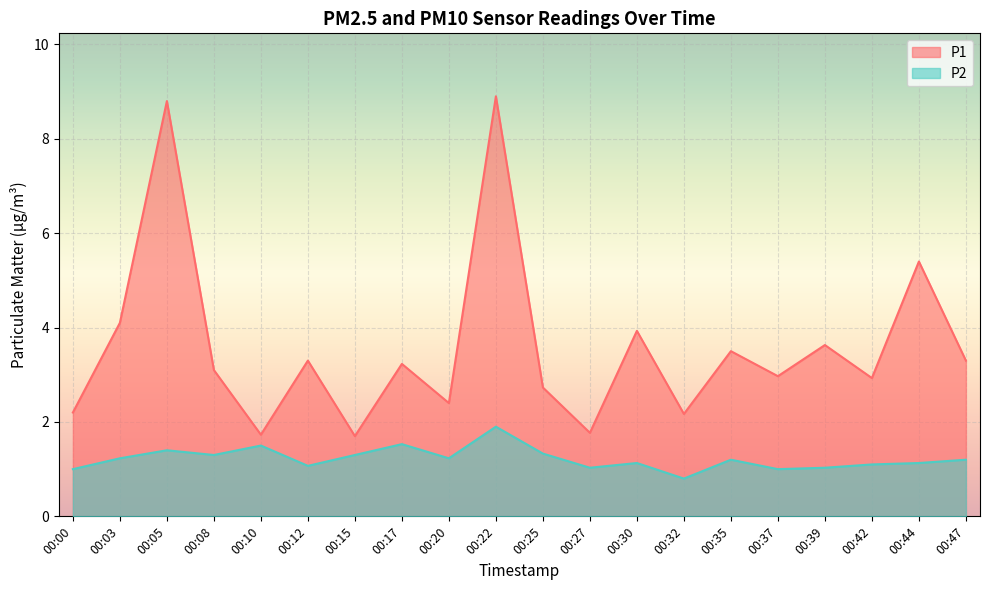

List the series in order of their peak value, lowest first.

P2, P1